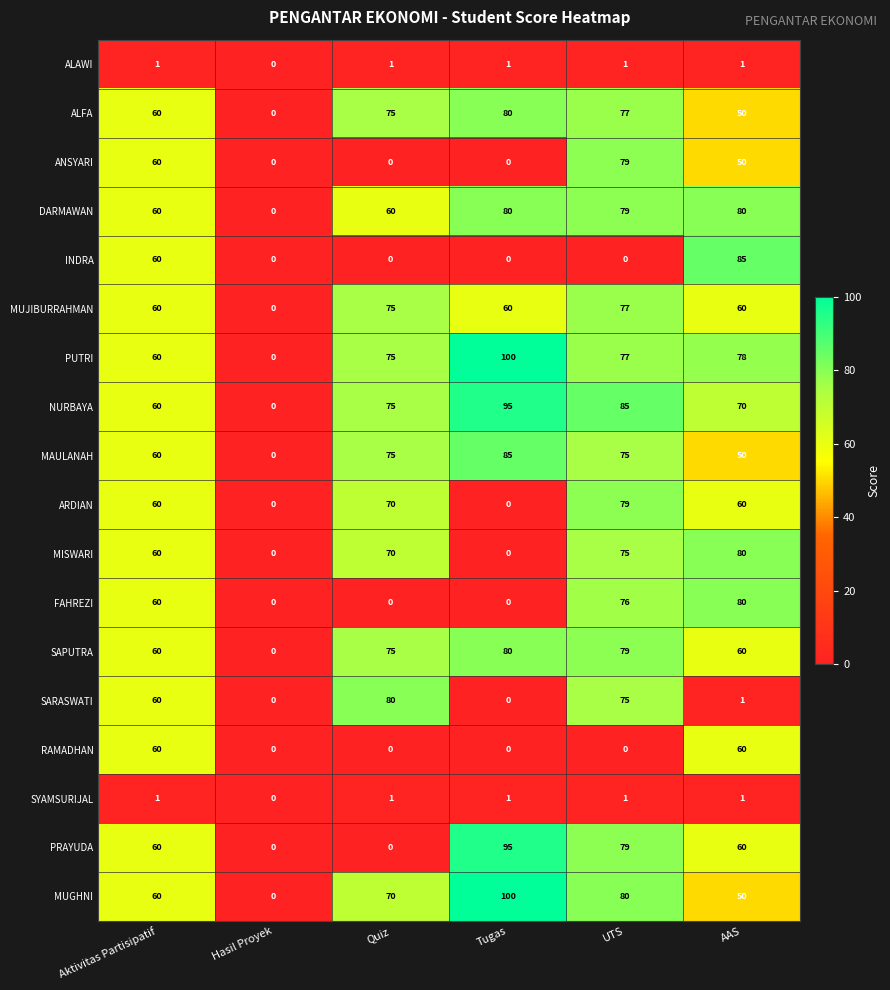

Which series changed the most between Aktivitas Partisipatif and AAS?

SARASWATI